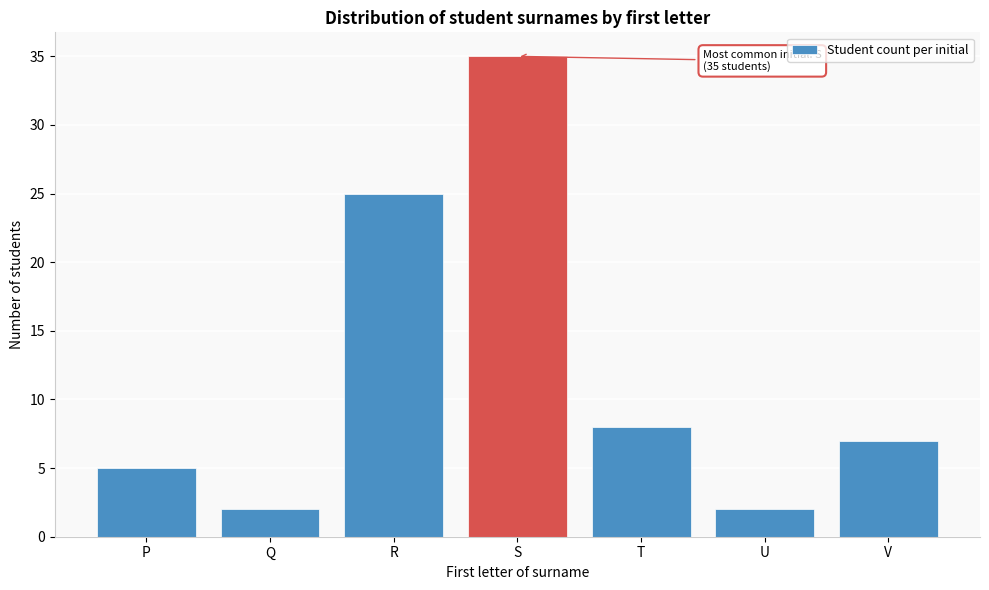

Reading left to right, extract all data points from this chart.

P=5	Q=2	R=25	S=35	T=8	U=2	V=7